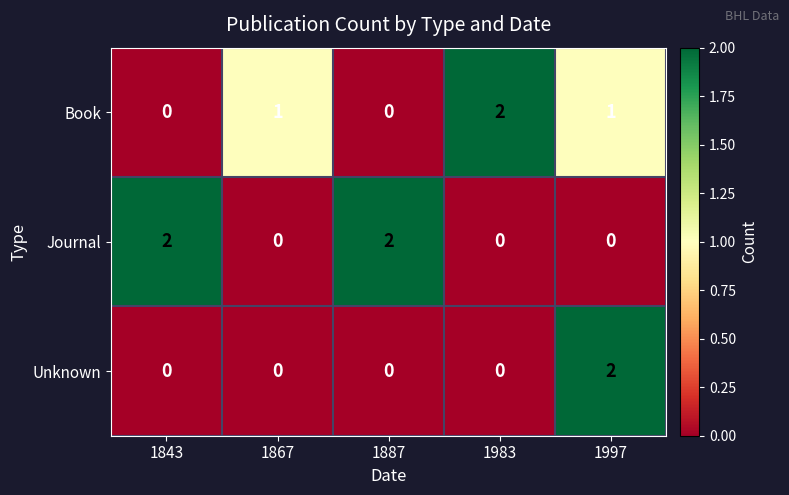

What is the sum of all Journal values?

4